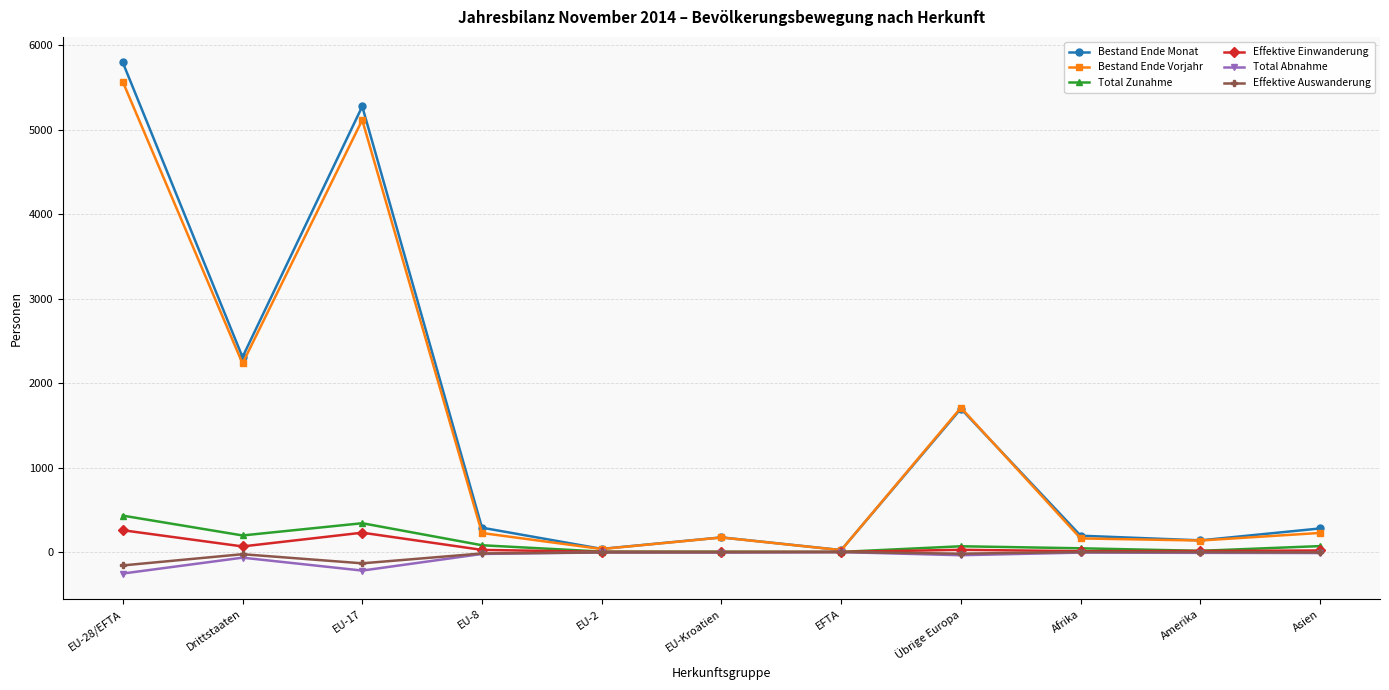

True or false: Total Abnahme has a value of -220 at EU-17.

True